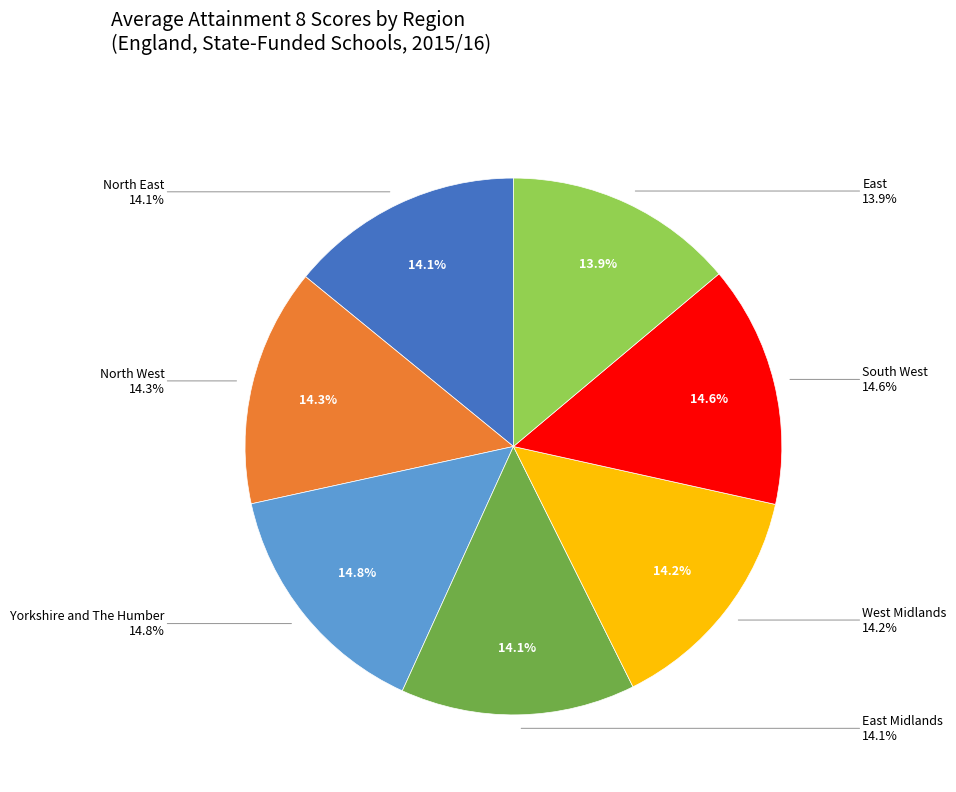

Does any single category account for the majority?

No